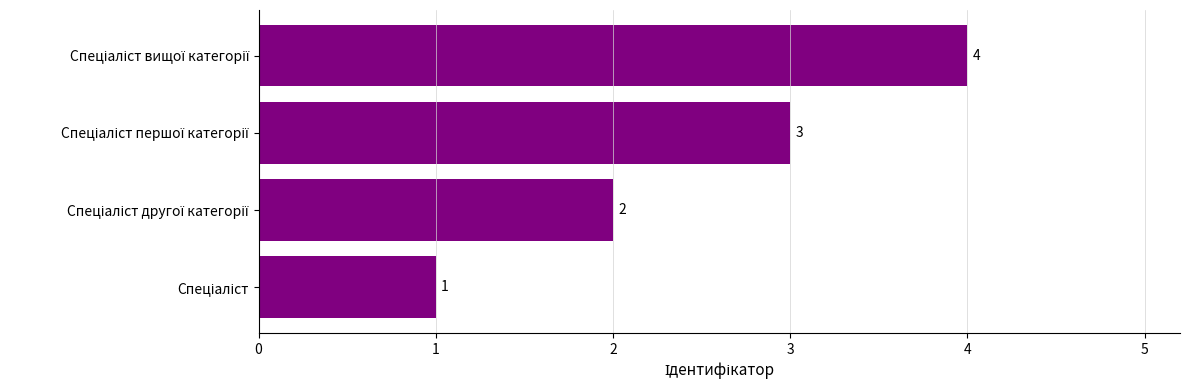

How many values are between 2 and 4?

3